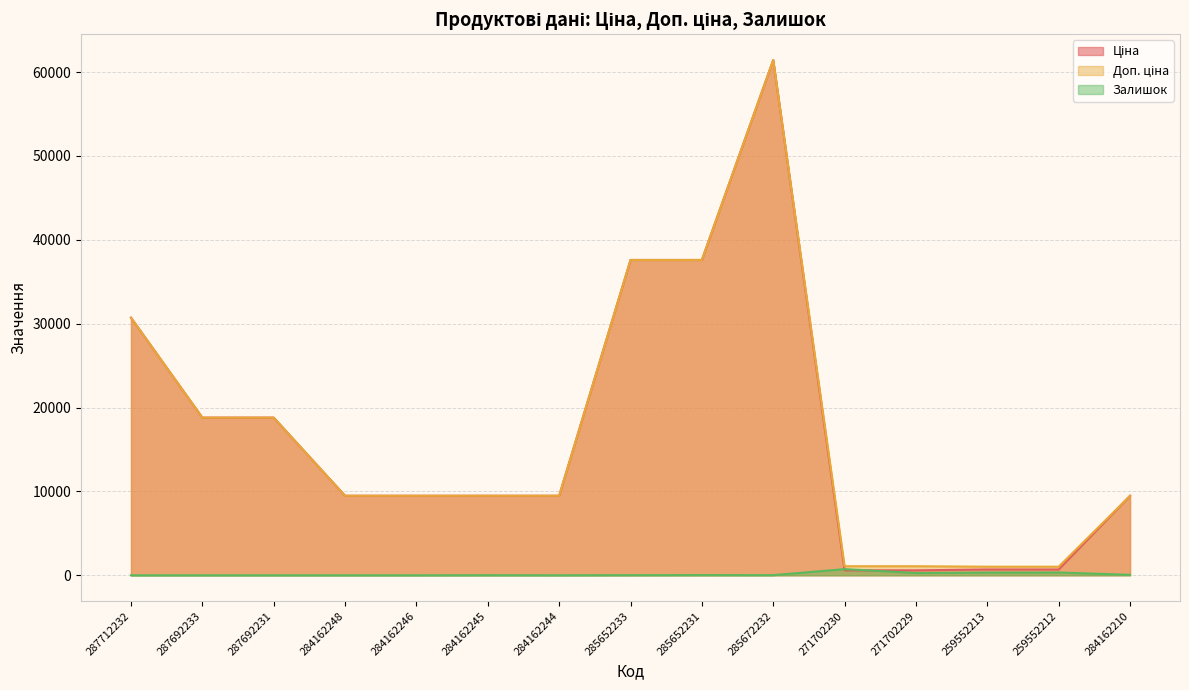

What are all the series names shown in the legend?

Ціна, Доп. ціна, Залишок